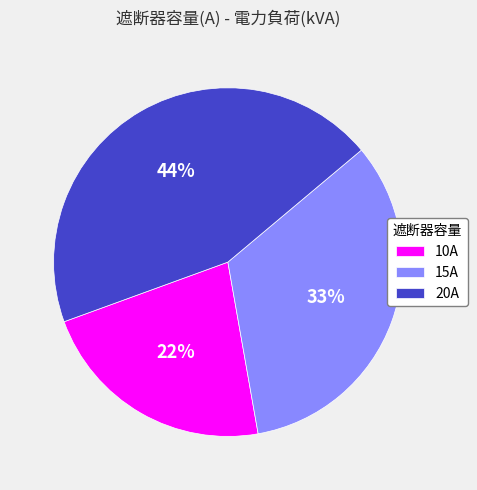

True or false: 20A accounts for 32% of the total.

False